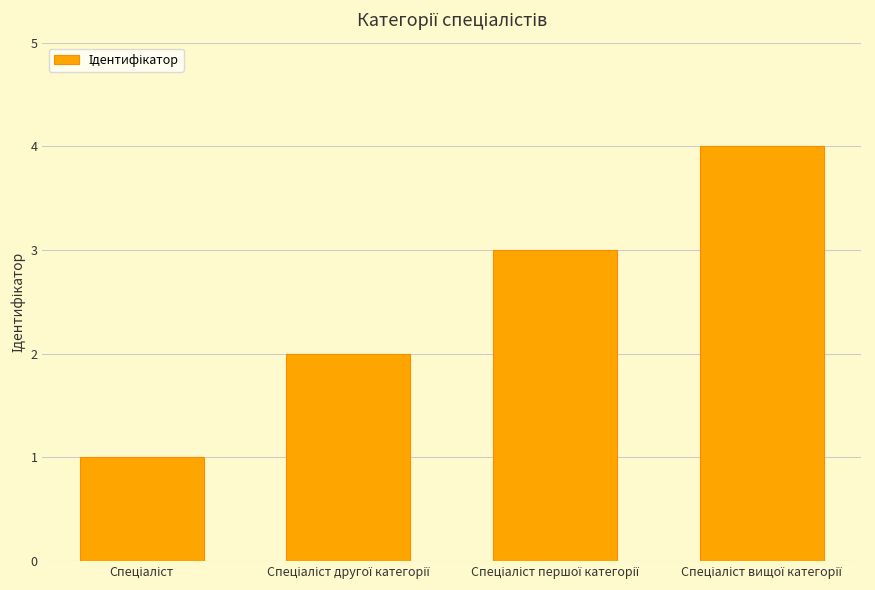

Count the number of data series in this chart.

1